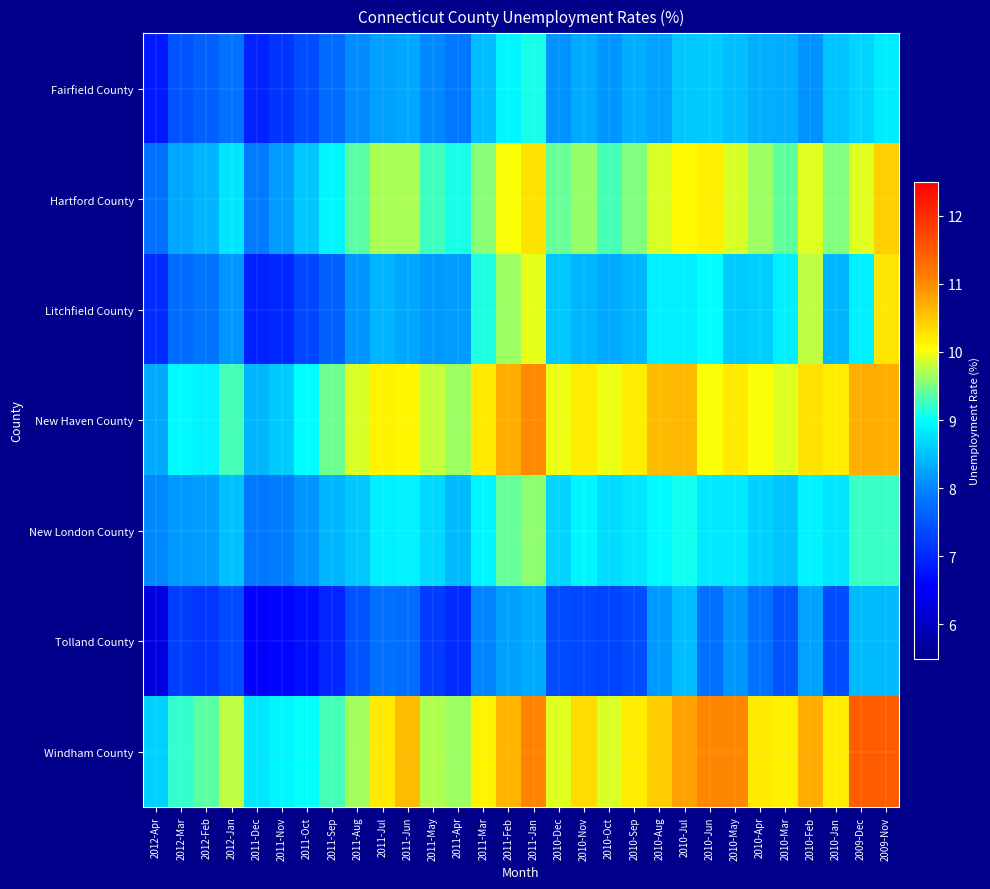

How many distinct data groups are displayed?

7